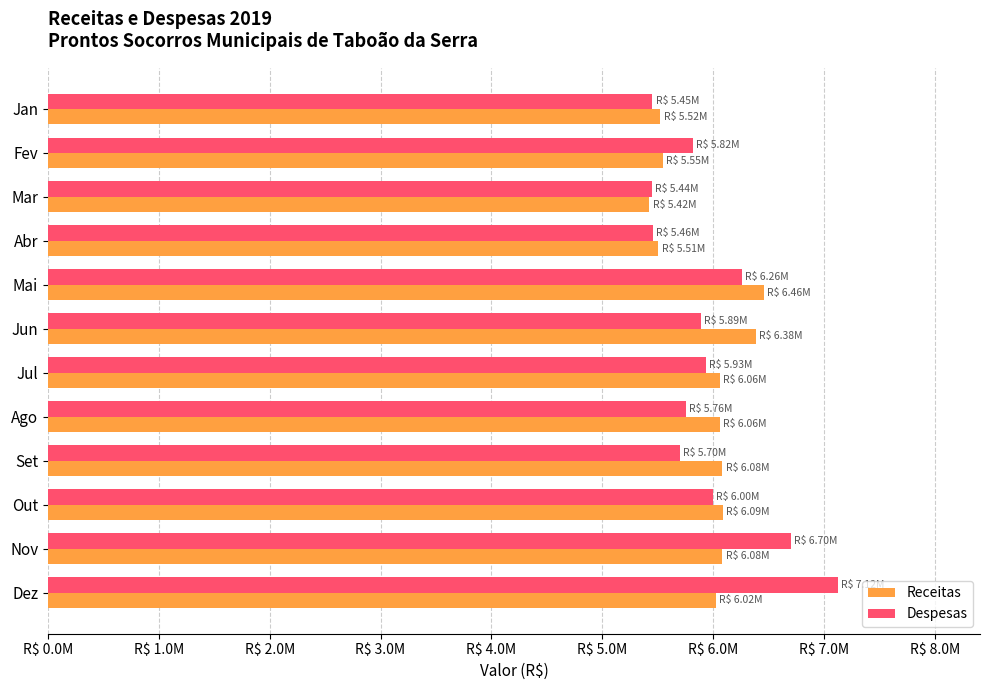

What is the minimum value shown in the chart?

5423995.0